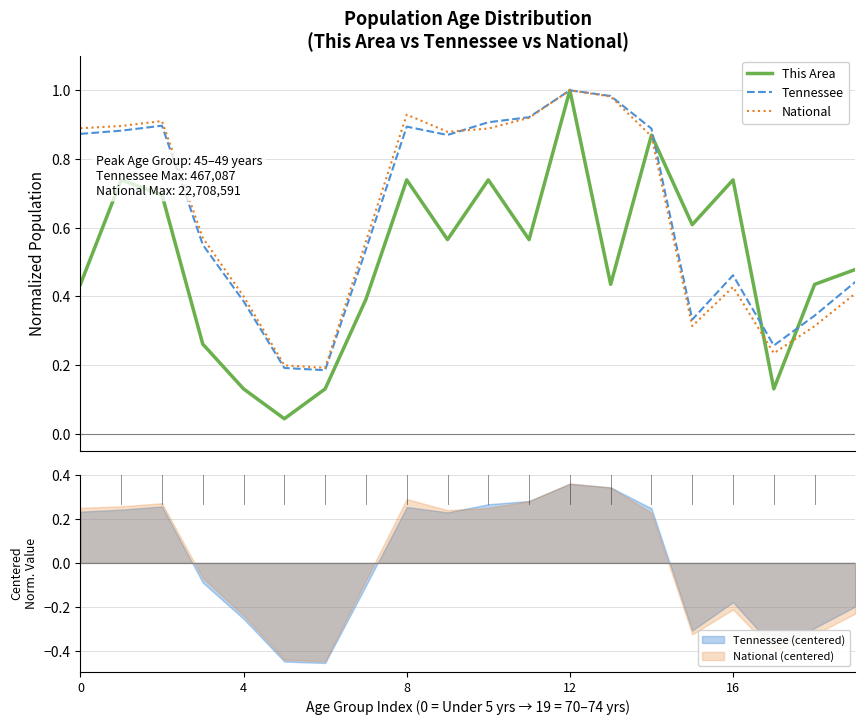

How many distinct data groups are displayed?

3